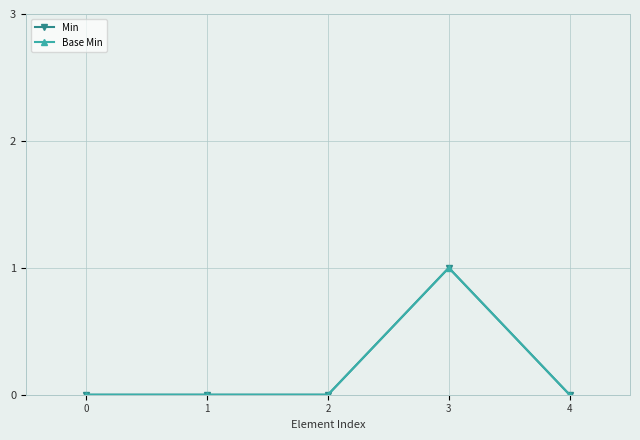

True or false: Min and Base Min intersect in this chart.

False